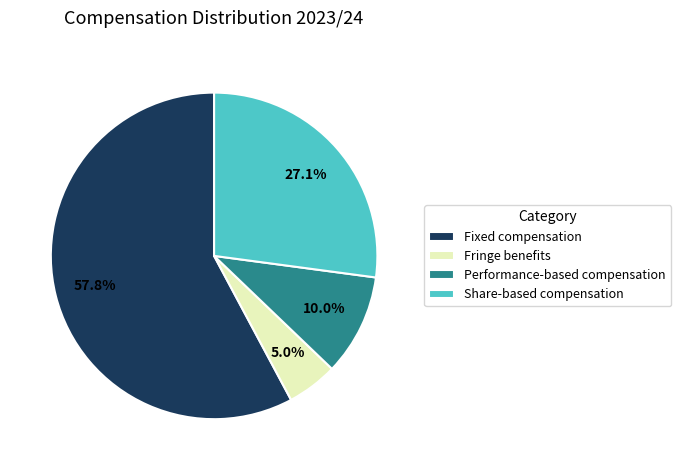

Which slice is the smallest?

Fringe benefits